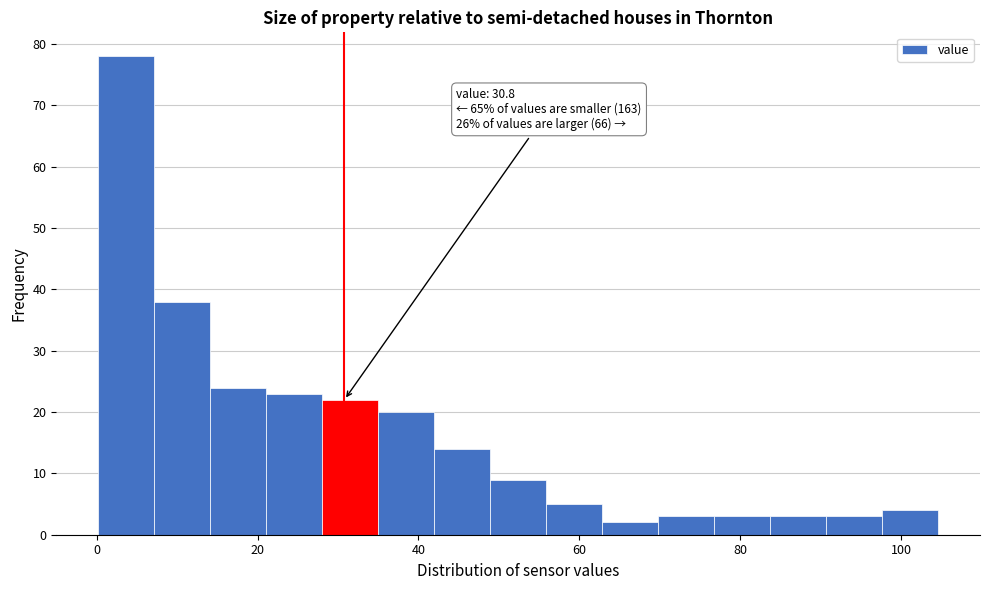

Around what value on the x-axis is the tallest bar? Give the approximate position of its centre, as read against the axis.

4